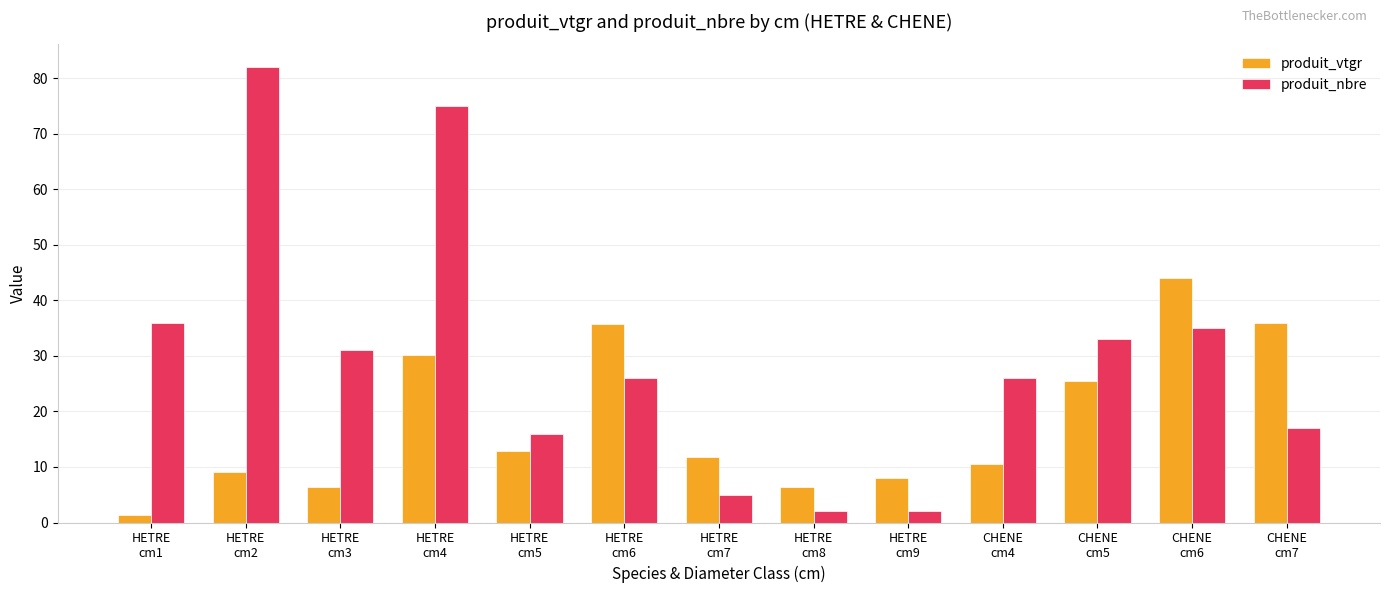

What is the value of the produit_nbre bar at the 12th from the left?

35.0